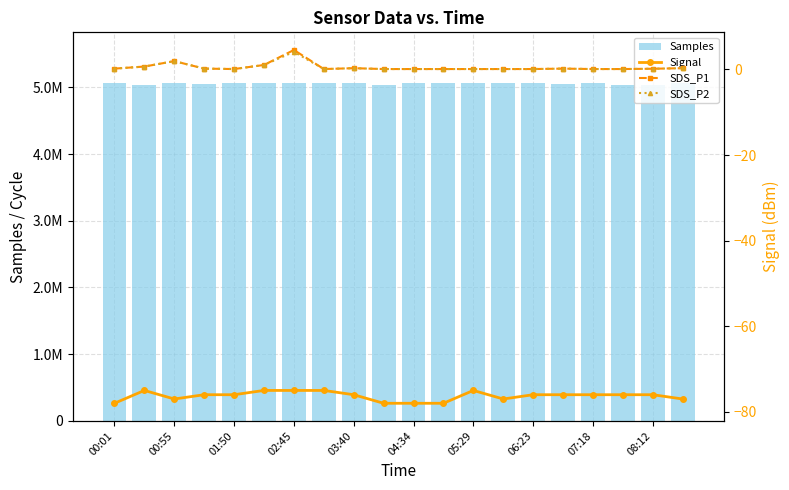

Are the bars horizontal?

No